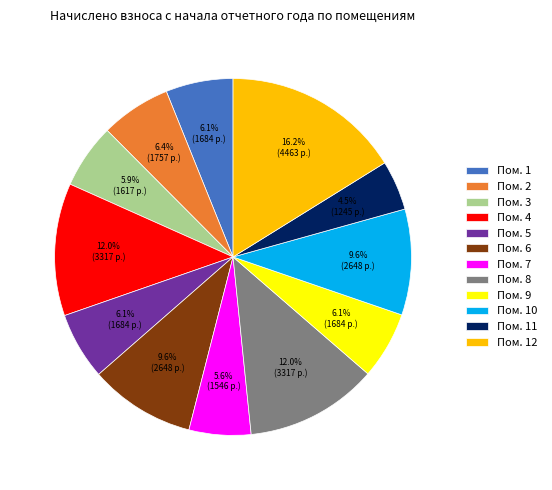

Does Пом. 11 account for over 50% of the chart?

No